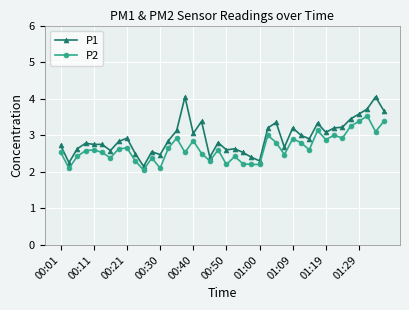

Rank the series by their maximum value, from lowest to highest.

P2, P1